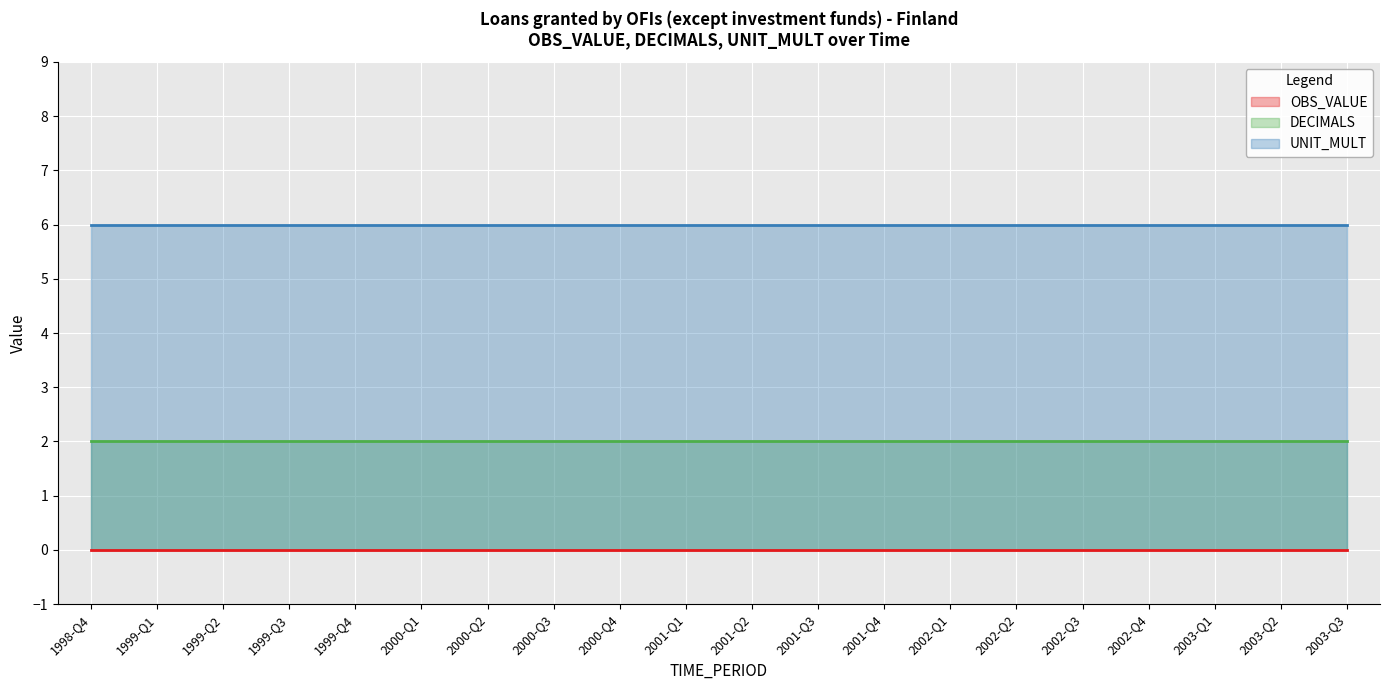

The value of DECIMALS at 1998-Q4 is 1. True or false?

False